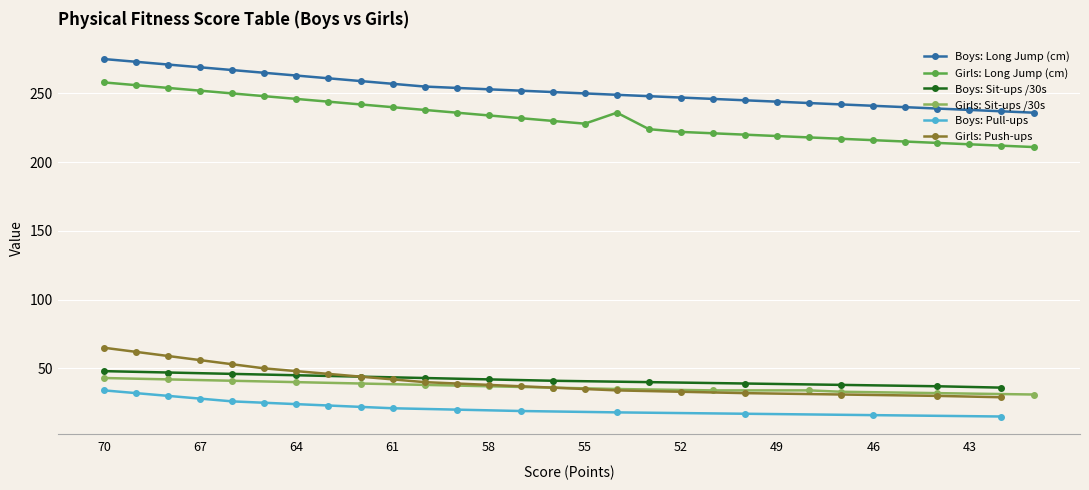

The Girls: Long Jump (cm) series shows 328 at 49. True or false?

False